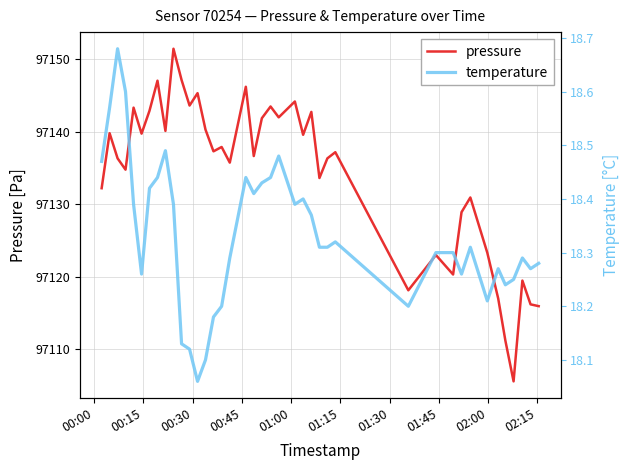

What is the maximum value for pressure?

97151.5